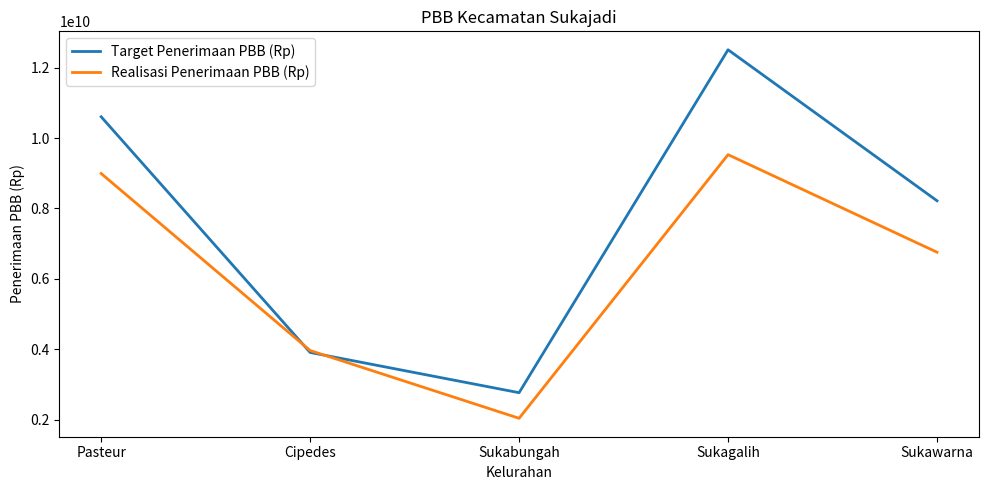

Which series has the largest total across all categories?

Target Penerimaan PBB (Rp)